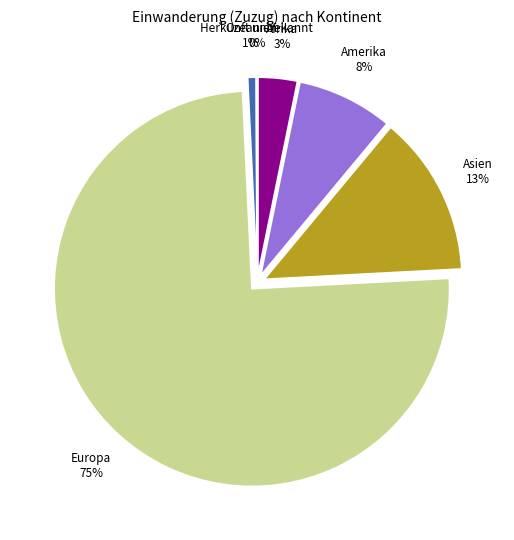

What is the smallest slice in the pie chart?

Herkunft unbekannt